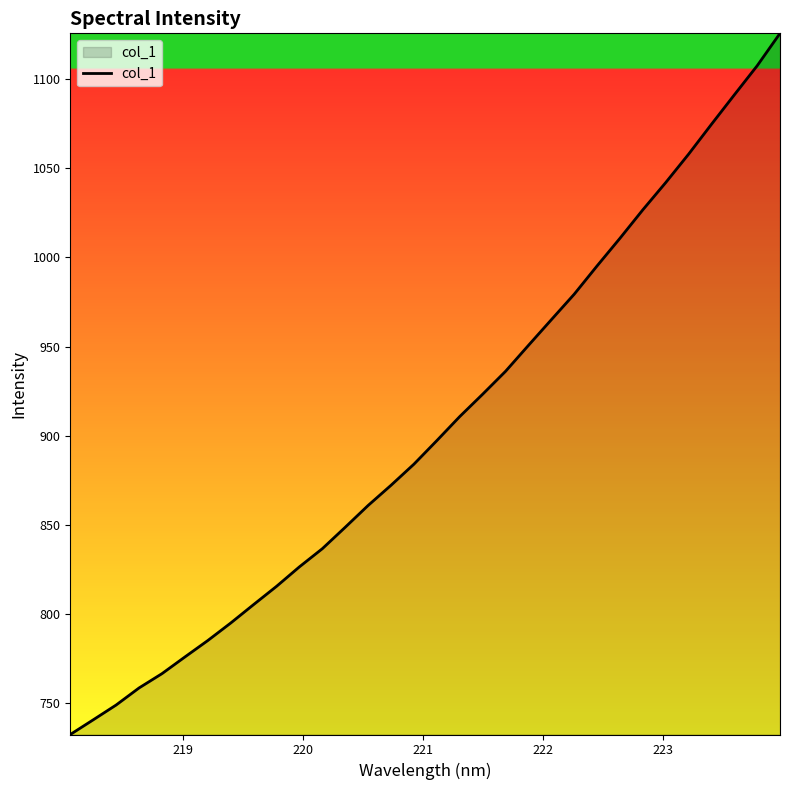

What is the greatest value displayed?

1125.7